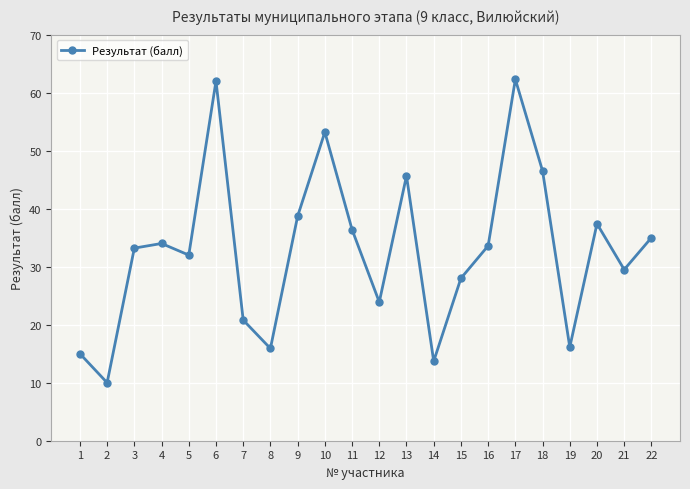

True or false: there are more than 1 points higher than both neighbors.

True